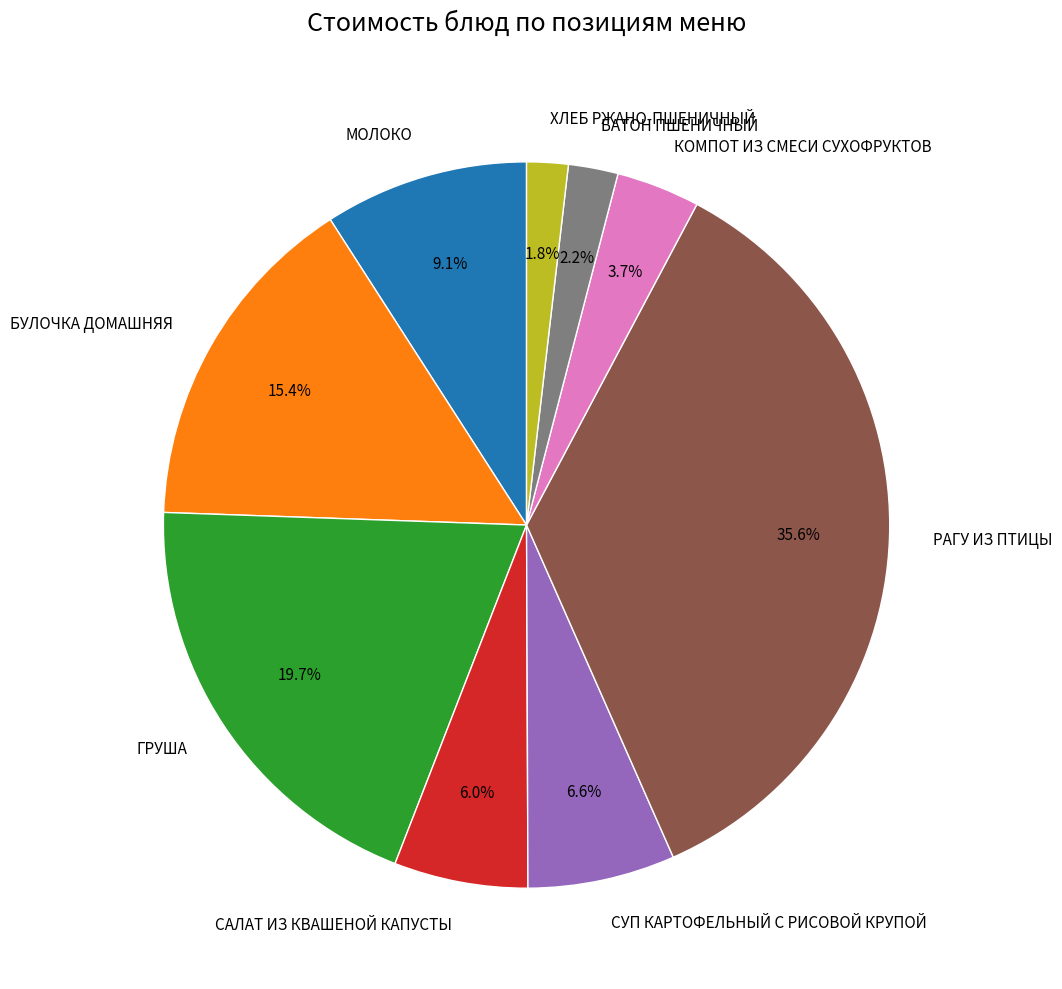

Combined, what portion of the pie is МОЛОКО and БАТОН ПШЕНИЧНЫЙ?

11.3%